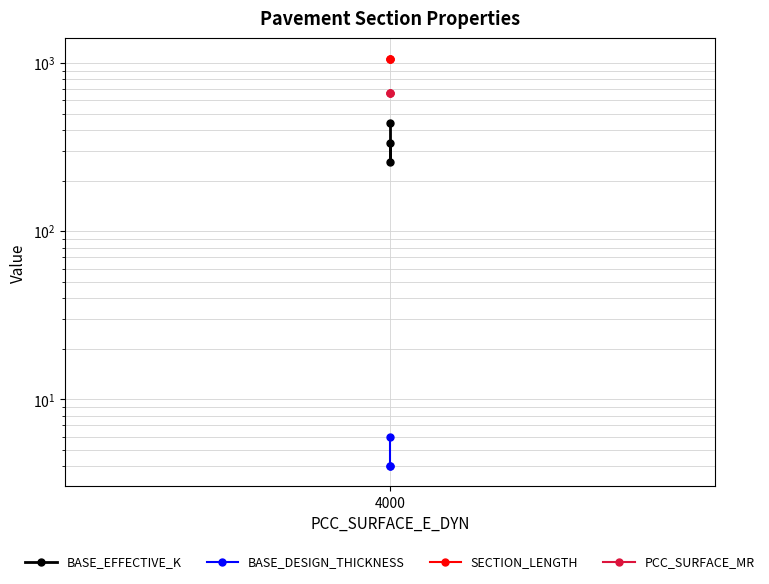

How many data points in BASE_EFFECTIVE_K are less than 336?

1